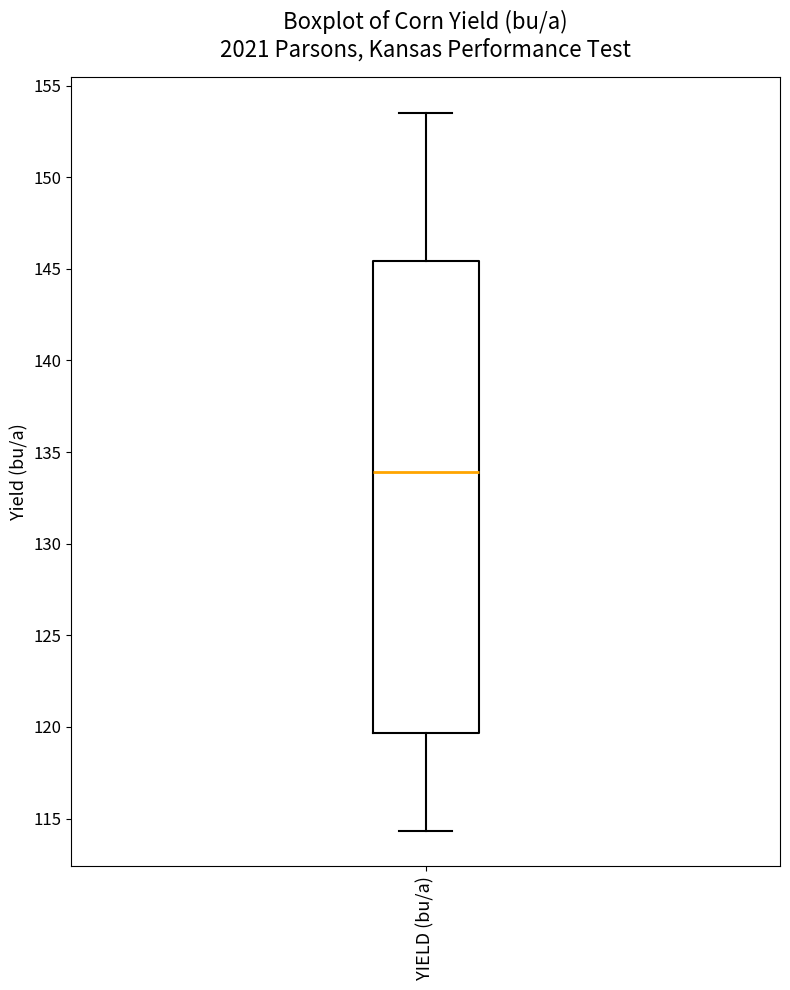

Where is the lower edge of the box for YIELD (bu/a) on the y-axis? The values are not printed on the chart, so give them approximately, as read against the axis.

119.5